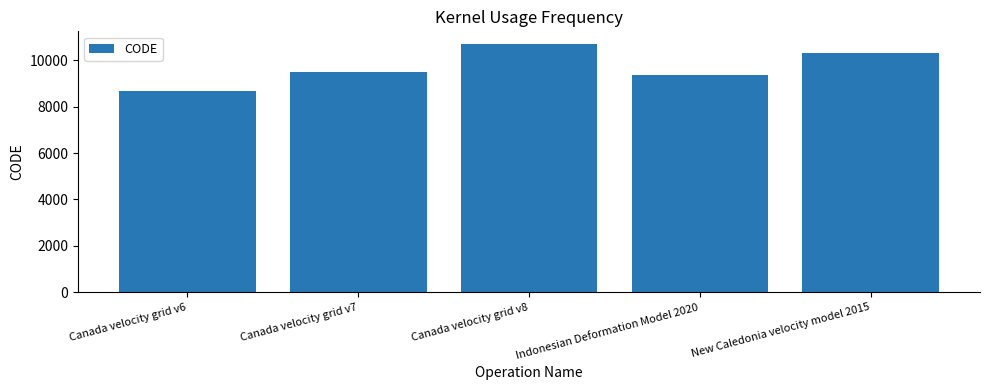

What is the difference between the second highest and second lowest values?

948